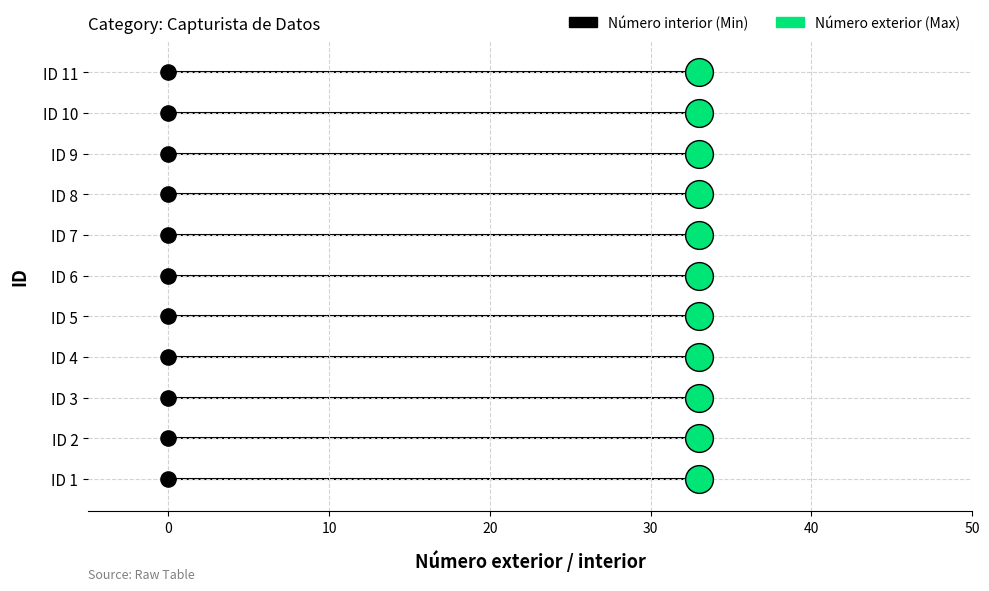

What are all the series names shown in the legend?

Número interior (Min), Número exterior (Max)